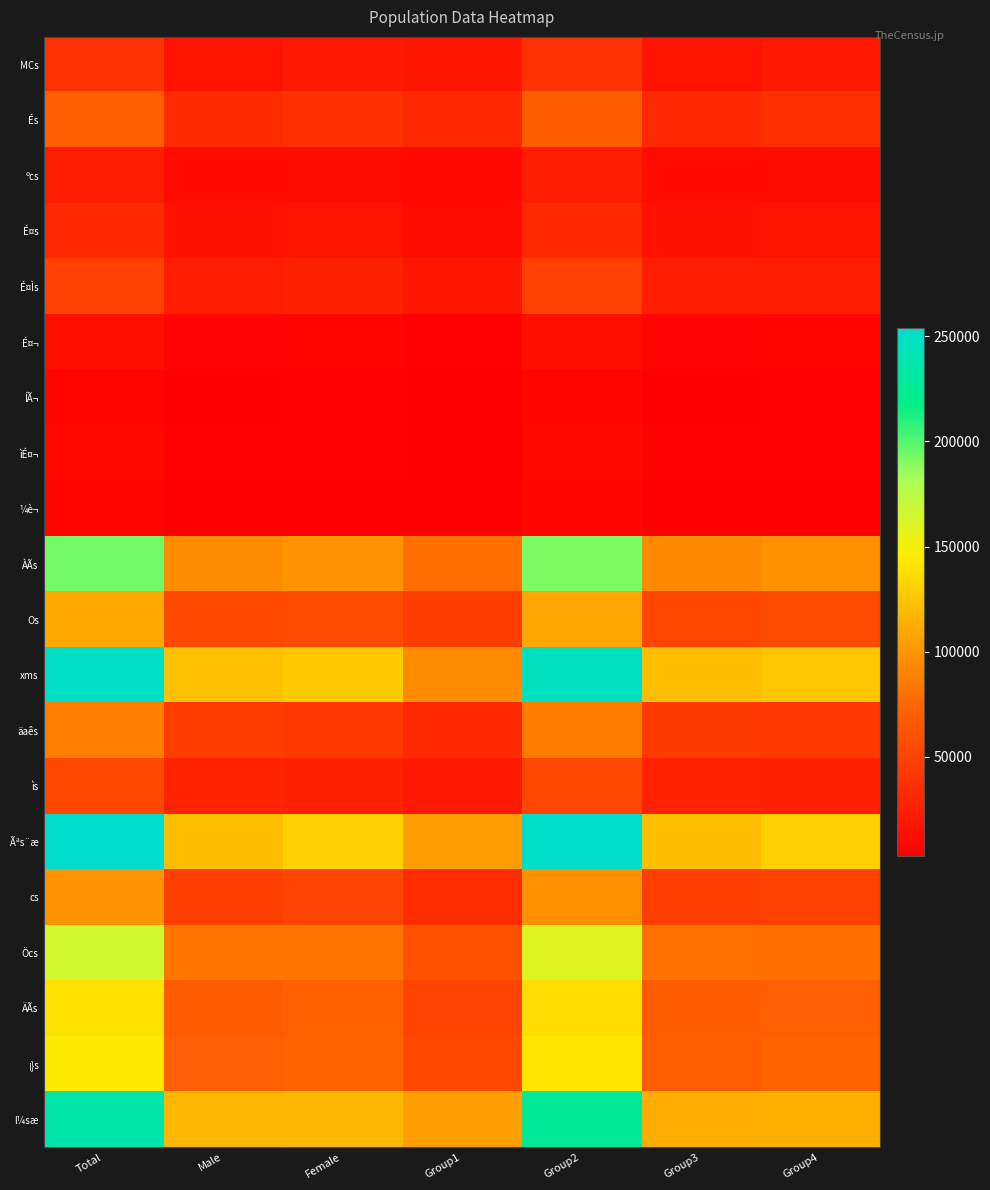

Reading left to right, transcribe all the data shown in this chart.

MCs: Total=37615	Male=16789	Female=20826	Group1=19359	Group2=37372	Group3=16712	Group4=20660
És: Total=69128	Male=32379	Female=36749	Group1=30883	Group2=68144	Group3=31940	Group4=36204
ºcs: Total=23364	Male=11234	Female=12130	Group1=10532	Group2=23182	Group3=11173	Group4=12009
É¤s: Total=31765	Male=15063	Female=16702	Group1=12280	Group2=31633	Group3=15025	Group4=16608
É¤Ìs: Total=48726	Male=23272	Female=25454	Group1=19319	Group2=48211	Group3=23038	Group4=25173
É¤¬: Total=13048	Male=6150	Female=6898	Group1=5814	Group2=12999	Group3=6130	Group4=6869
ÍÃ¬: Total=7550	Male=3587	Female=3963	Group1=3019	Group2=7527	Group3=3583	Group4=3944
ìÉ¤¬: Total=8824	Male=4196	Female=4628	Group1=3594	Group2=8795	Group3=4189	Group4=4606
¼è¬: Total=6929	Male=3262	Female=3667	Group1=2889	Group2=6908	Group3=3253	Group4=3655
ÀÃs: Total=193812	Male=94652	Female=99160	Group1=80241	Group2=191250	Group3=93537	Group4=97713
Os: Total=110574	Male=54104	Female=56470	Group1=45712	Group2=109717	Group3=53735	Group4=55982
xms: Total=250374	Male=123128	Female=127246	Group1=94492	Group2=246282	Group3=121244	Group4=125038
äaês: Total=88087	Male=45172	Female=42915	Group1=32207	Group2=87137	Group3=44847	Group4=42290
ìs: Total=53330	Male=27496	Female=25834	Group1=21254	Group2=52507	Group3=27011	Group4=25496
Ãªs¨æ: Total=253916	Male=122161	Female=131755	Group1=102914	Group2=251449	Group3=121030	Group4=130419
cs: Total=98142	Male=47910	Female=50232	Group1=34295	Group2=97460	Group3=47631	Group4=49829
Öcs: Total=164782	Male=82572	Female=82210	Group1=60080	Group2=160661	Group3=80437	Group4=80224
ÄÃs: Total=139533	Male=68123	Female=71410	Group1=50312	Group2=137280	Group3=67181	Group4=70099
¡}s: Total=143651	Male=70233	Female=73418	Group1=53498	Group2=142203	Group3=69523	Group4=72680
l¼sæ: Total=234570	Male=116667	Female=117903	Group1=104584	Group2=226132	Group3=112507	Group4=113625